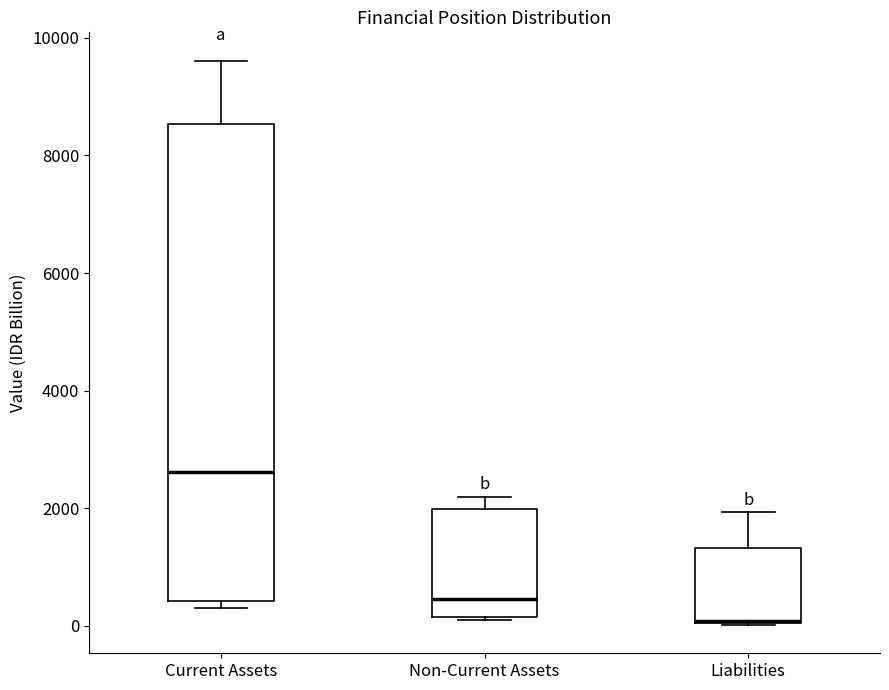

Comparing the boxes themselves (not the whiskers), which one is the tallest?

Current Assets